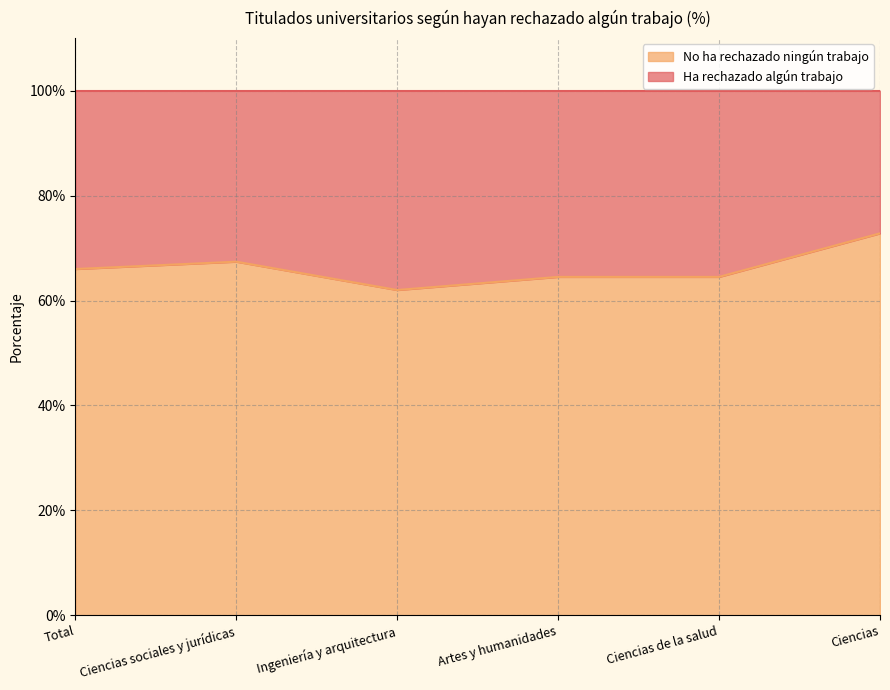

Rank the categories by value from lowest to highest.

Ingeniería y arquitectura, Artes y humanidades, Ciencias de la salud, Total, Ciencias sociales y jurídicas, Ciencias